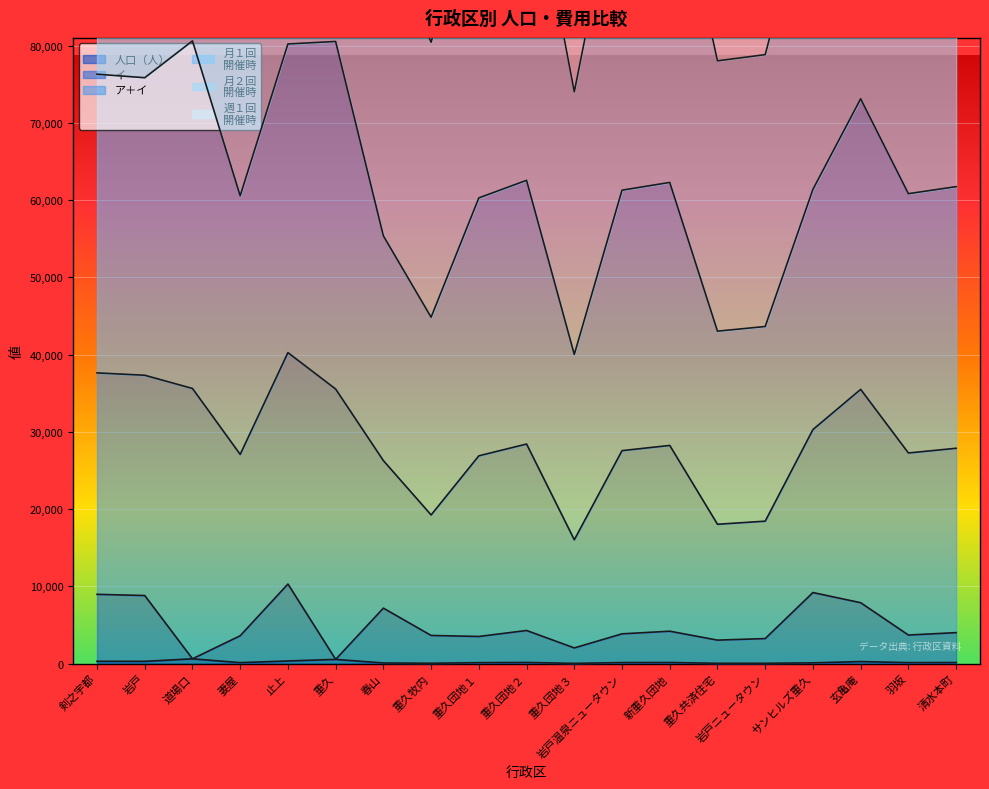

What is the sum of the ア＋イ values at 妻屋 and 重久団地１?

334579